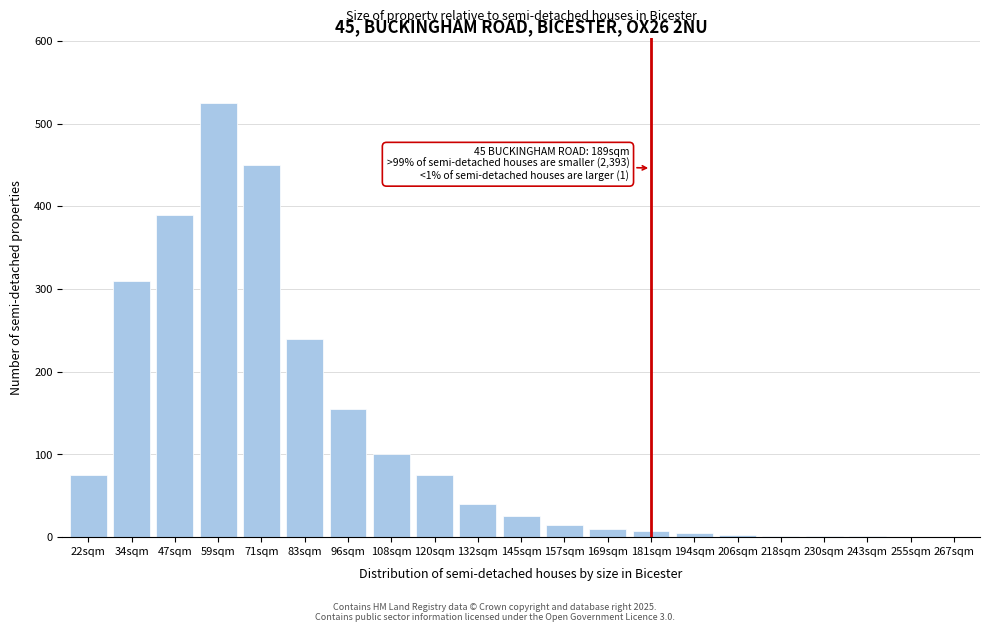

The value at 59sqm is 525. True or false?

True